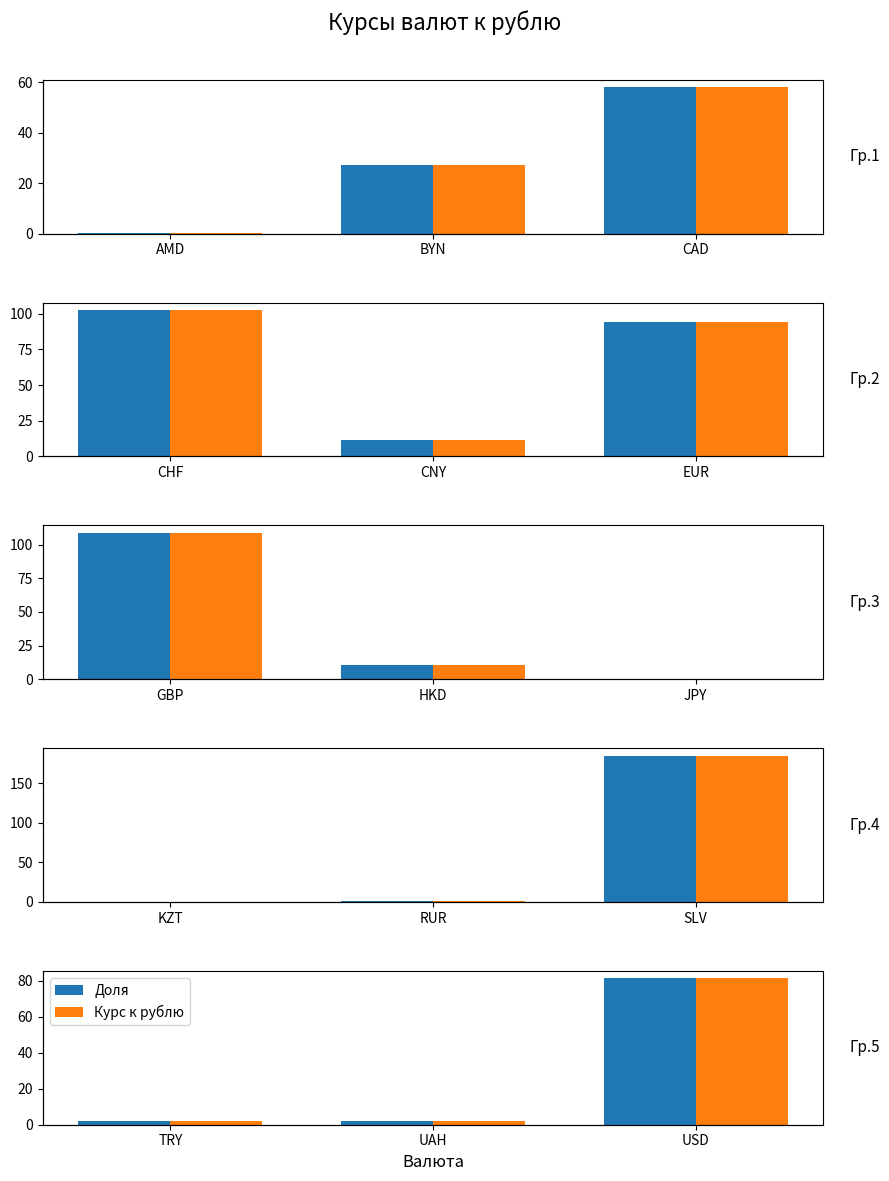

True or false: Доля has a value of 145.0 at USD.

False